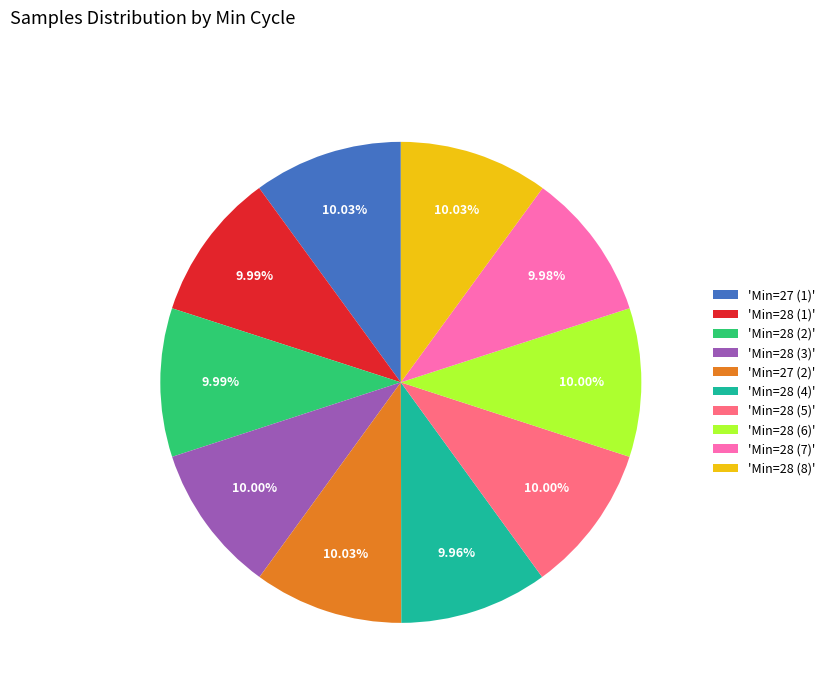

How many slices are in this pie chart?

10